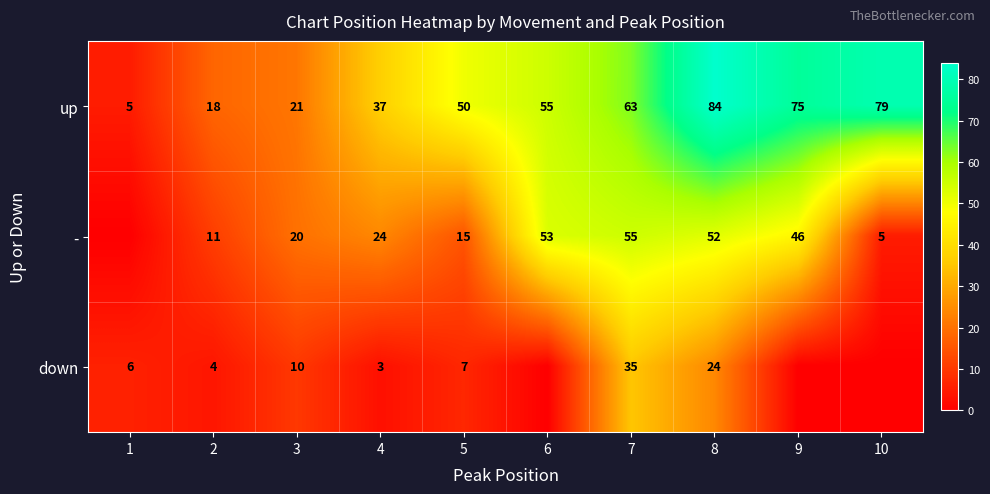

What is the spread (max minus min) of values at 7?

28